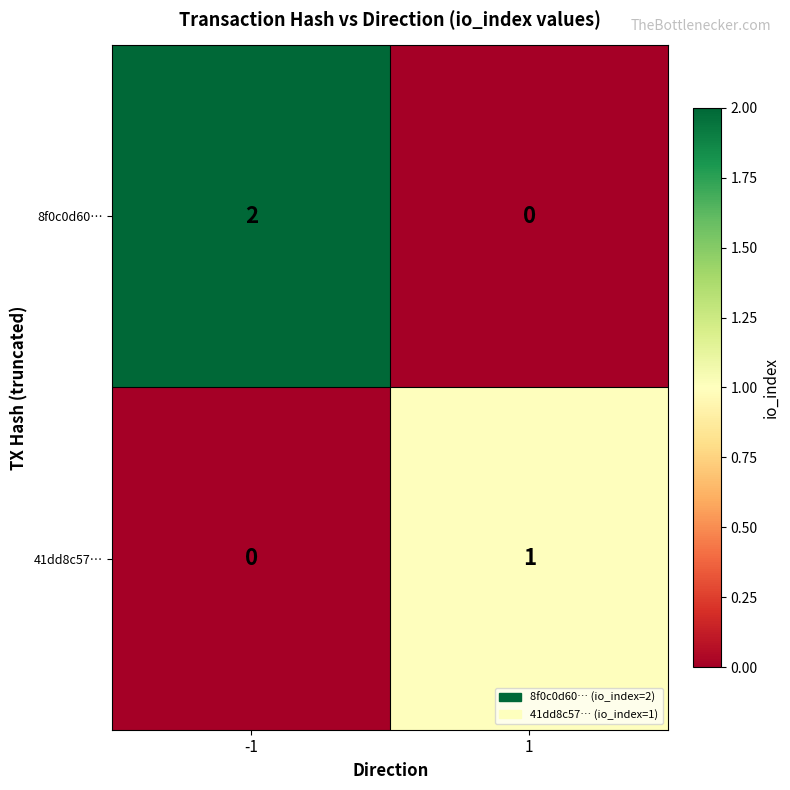

What is the maximum value shown in the chart?

2